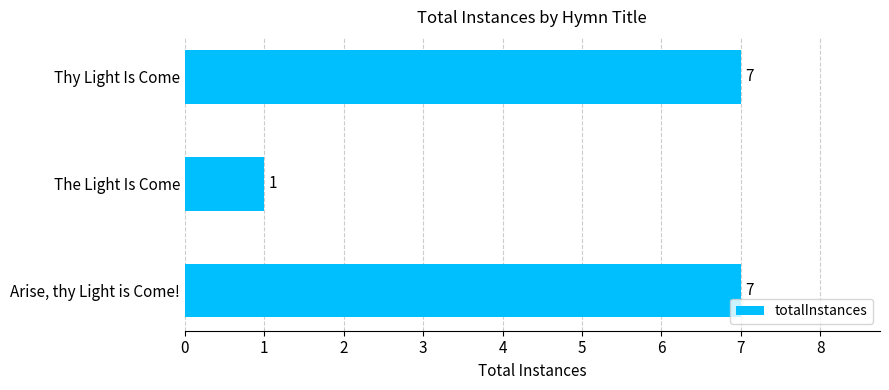

What is the greatest value displayed?

7